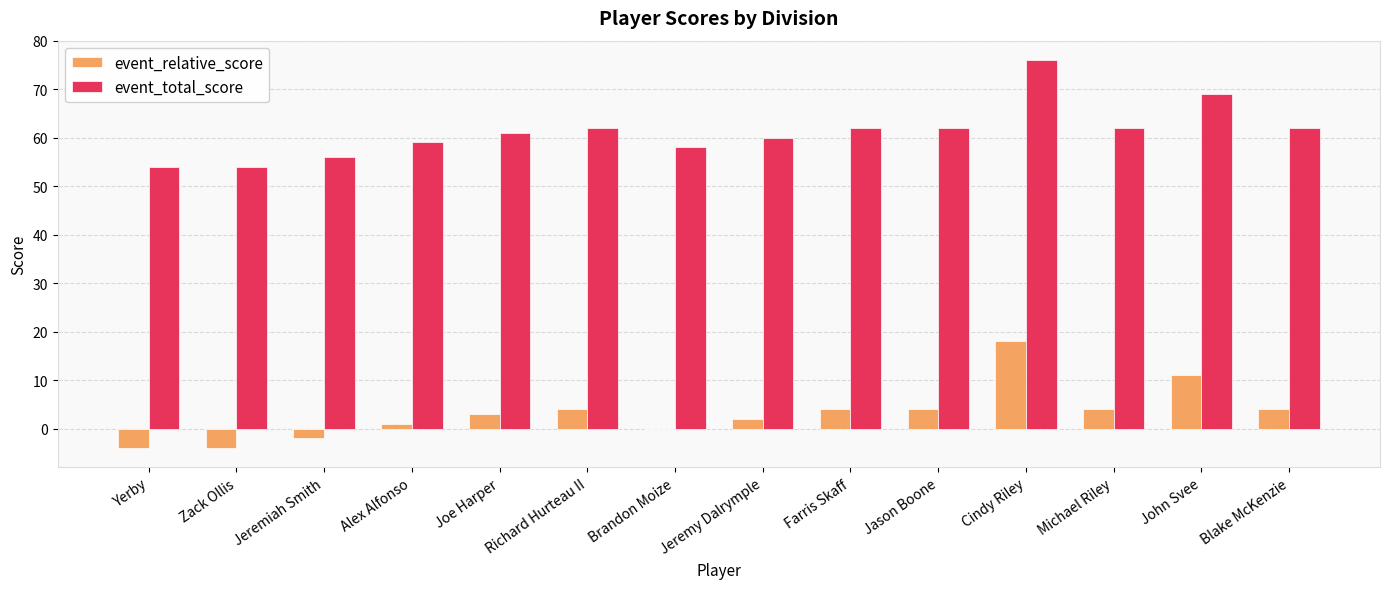

Is the value of event_relative_score at Blake McKenzie greater than the value of event_total_score at Blake McKenzie?

No